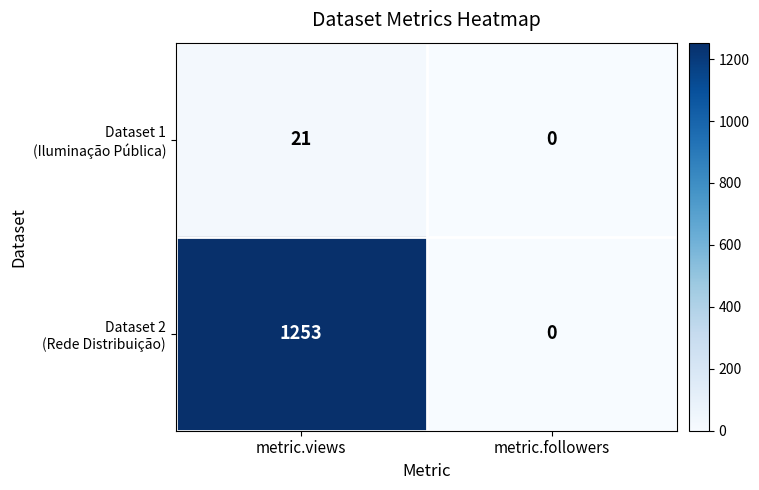

What is the greatest value displayed?

1253